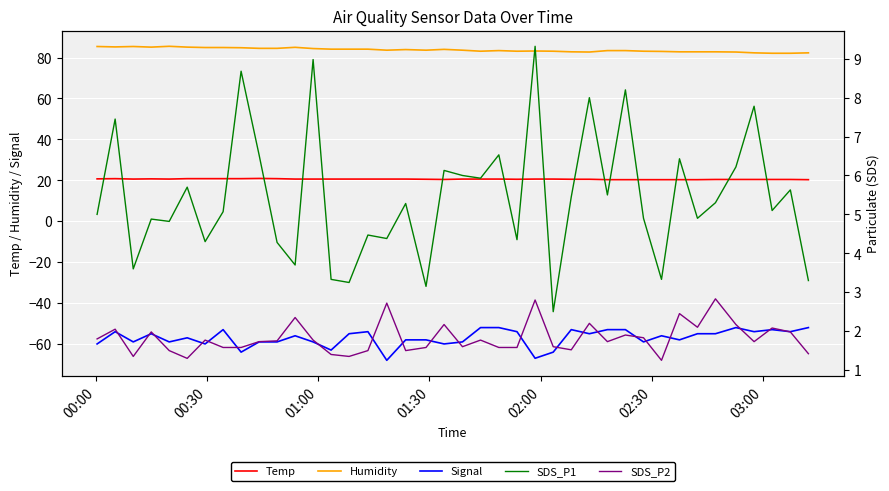

Which series has the largest total across all categories?

Humidity